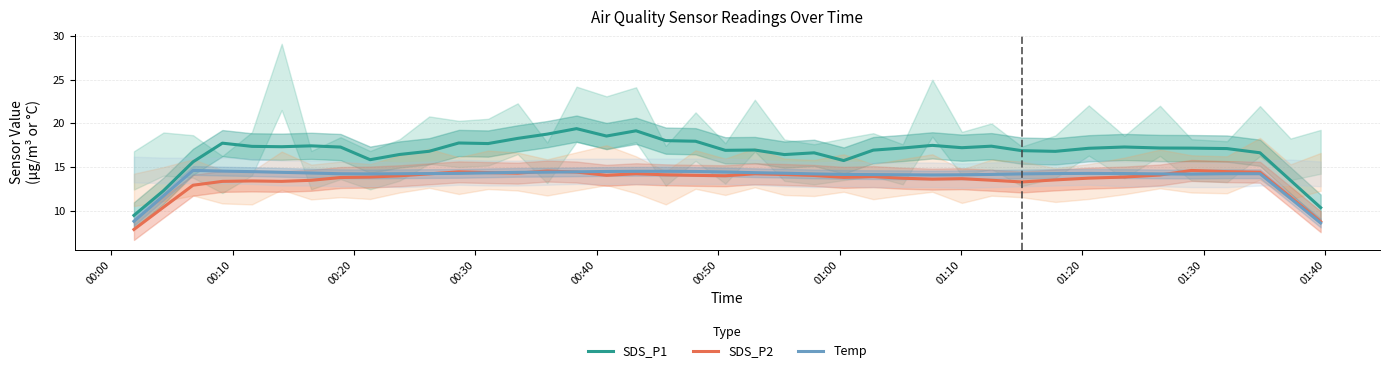

Reading right to left, list all the values displayed in this chart.

SDS_P1: 10.3	13.5	16.6	17.1	17.2	17.2	17.3	17.1	16.8	16.9	17.4	17.2	17.5	17.2	16.9	15.7	16.6	16.4	16.9	16.9	17.9	18.0	19.1	18.5	19.4	18.8	18.3	17.7	17.7	16.8	16.4	15.8	17.3	17.4	17.3	17.4	17.7	15.6	12.3	9.5
SDS_P2: 8.7	11.6	14.4	14.5	14.6	14.1	13.8	13.7	13.5	13.3	13.5	13.7	13.6	13.7	13.9	13.8	14.0	14.1	14.2	14.0	14.0	14.1	14.2	14.0	14.4	14.5	14.3	14.4	14.4	14.2	14.0	13.8	13.8	13.5	13.3	13.4	13.3	12.9	10.4	7.8
Temp: 8.6	11.4	14.2	14.2	14.2	14.2	14.2	14.3	14.2	14.2	14.1	14.1	14.1	14.1	14.1	14.1	14.2	14.3	14.3	14.4	14.5	14.5	14.5	14.5	14.4	14.4	14.4	14.3	14.3	14.2	14.2	14.2	14.2	14.3	14.4	14.5	14.5	14.6	11.7	8.8